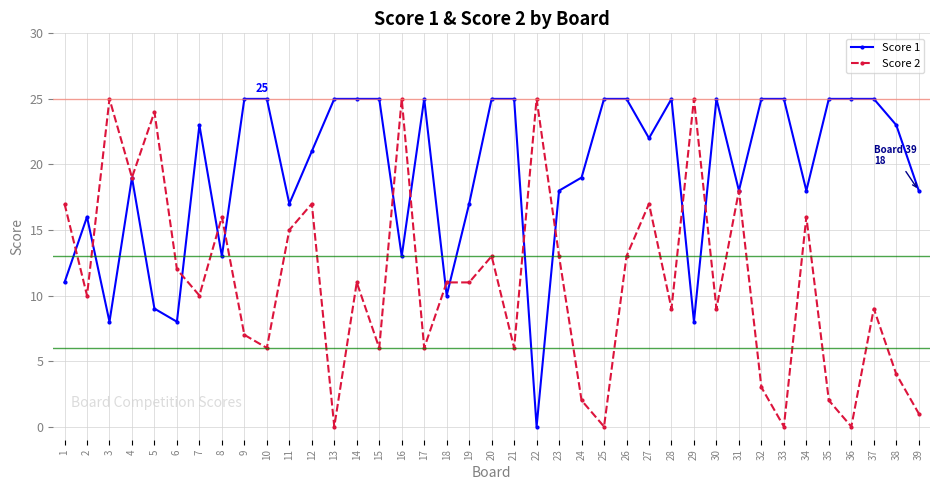

Which series changed the most between 30 and 36?

Score 2